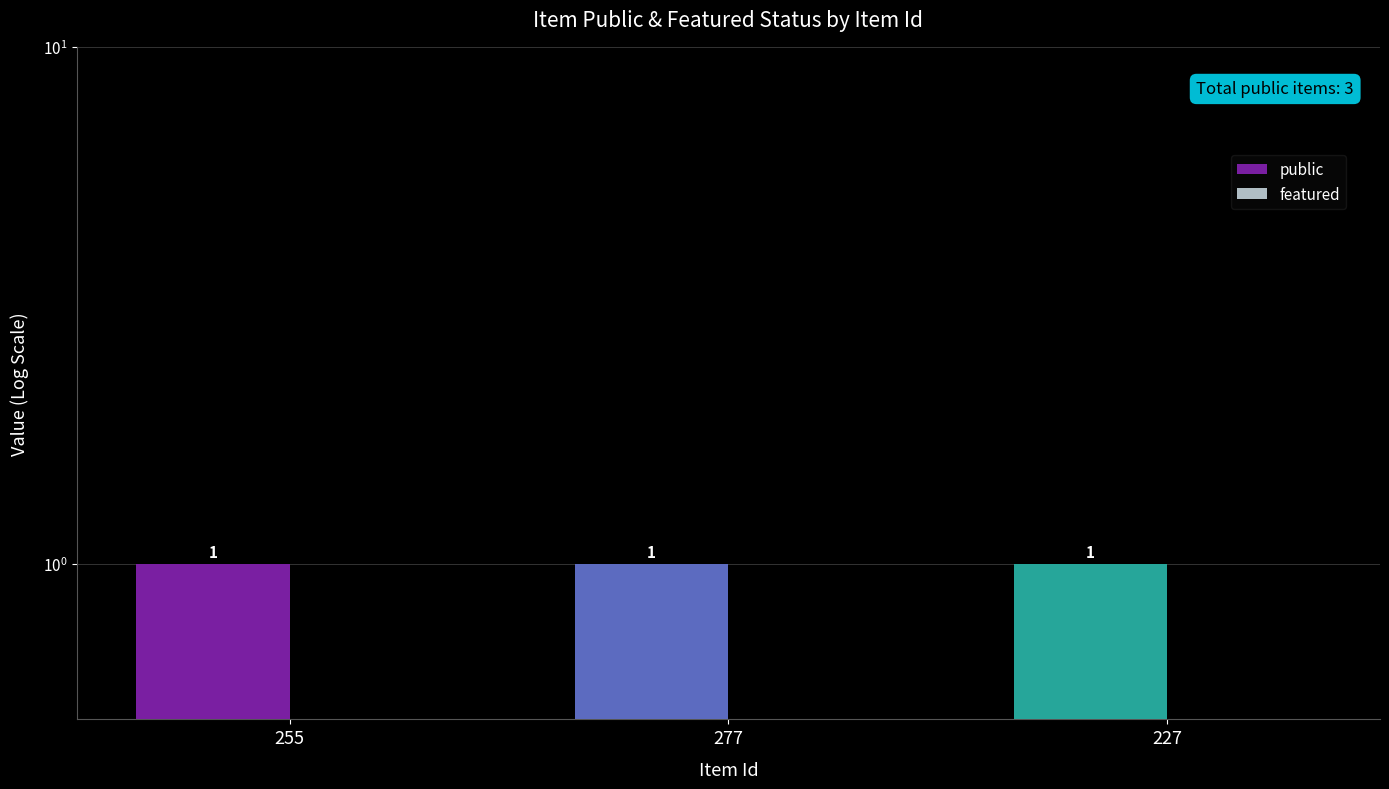

At how many categories does at least one series exceed 0?

3